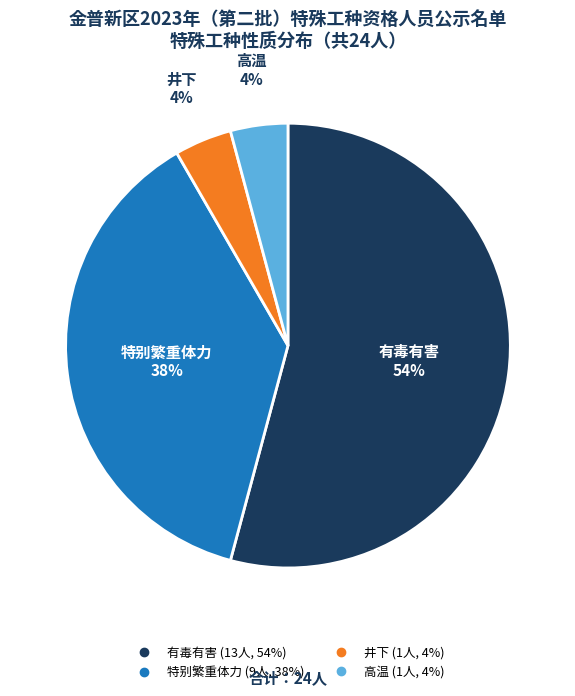

What percentage is the 有毒有害 slice, to the nearest percent?

54%